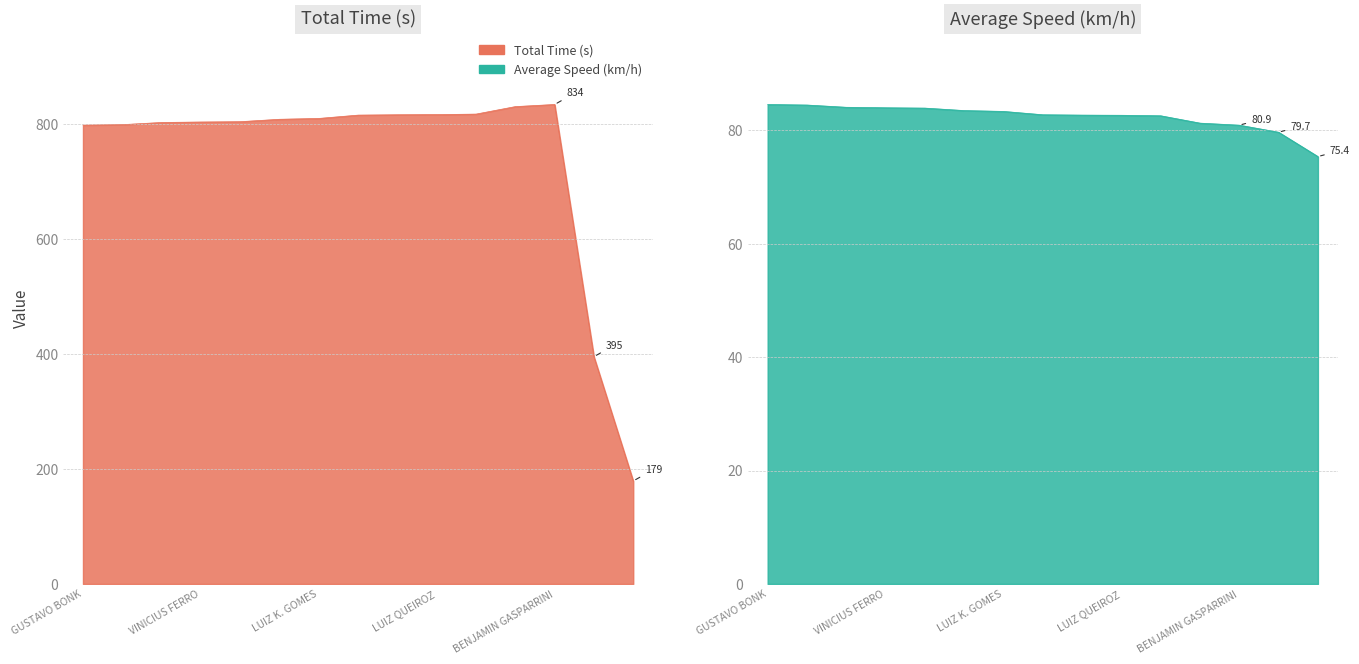

At which category is the sum across all series the highest?

BENJAMIN GASPARRINI